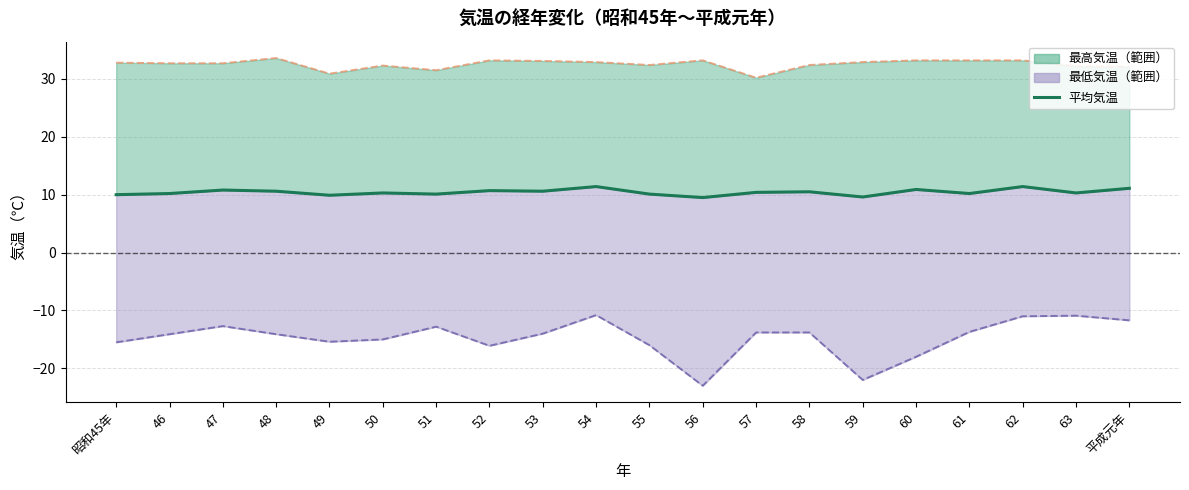

What is the change in value from 53 to 59?

-1.0